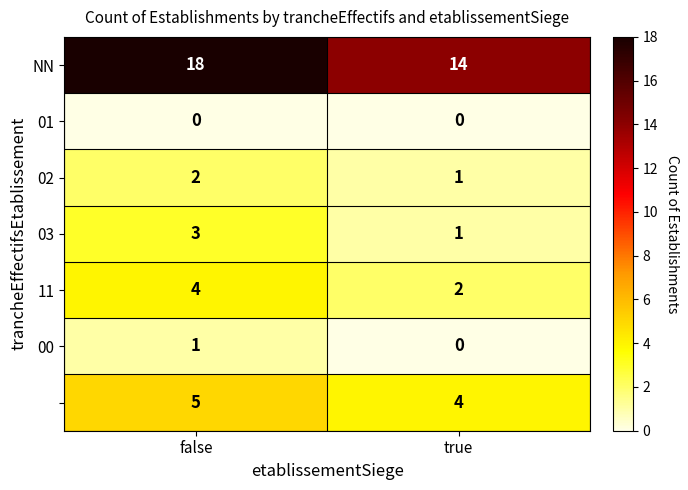

At which category is the sum across all series the highest?

false